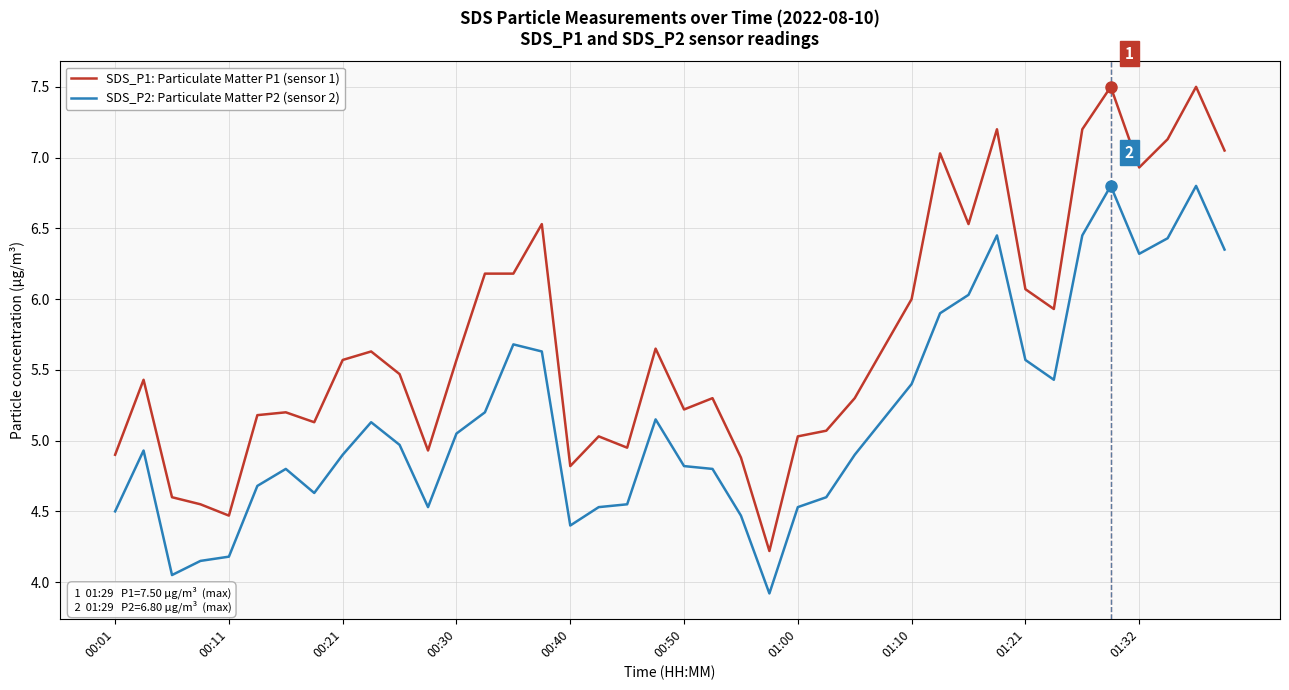

True or false: SDS_P1: Particulate Matter P1 (sensor 1) and SDS_P2: Particulate Matter P2 (sensor 2) intersect in this chart.

False